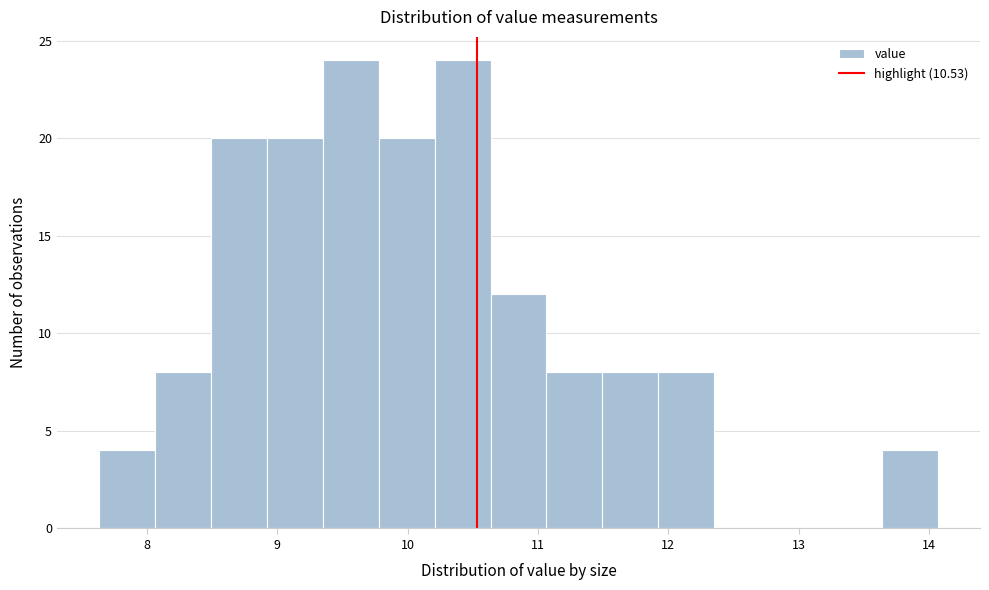

How tall is the bar that spans 9.8 to 10.2 on the x-axis? Neither the bar edges nor the heights are printed on the chart, so give them approximately, as read against the axes.

20